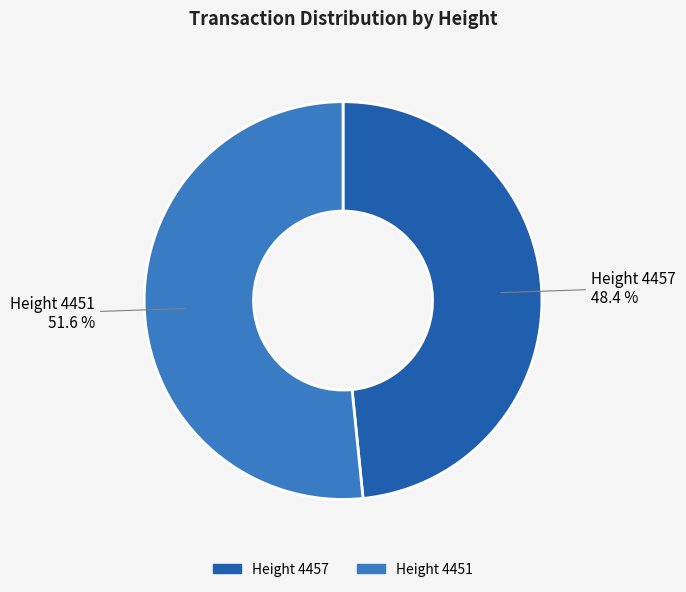

How many slices are in this pie chart?

2